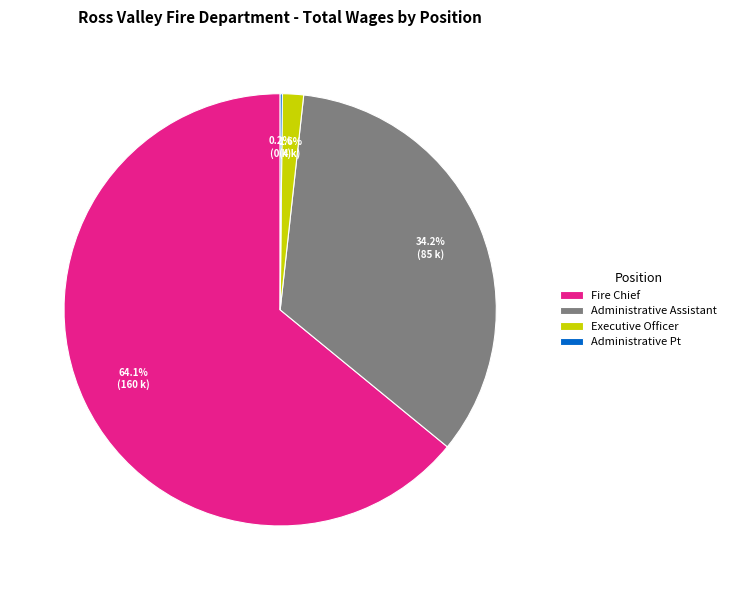

Does Executive Officer account for over 50% of the chart?

No